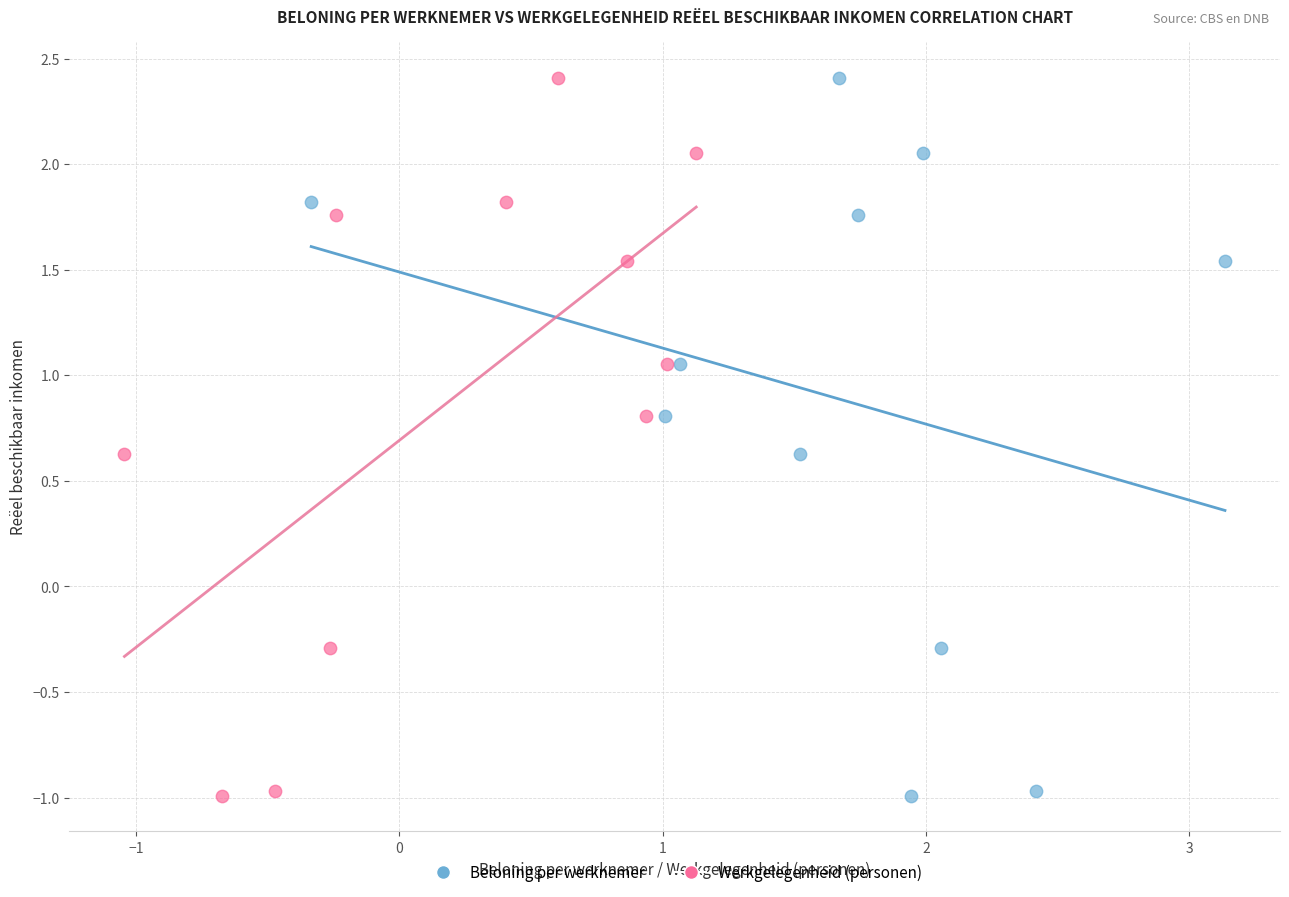

What are all the series names shown in the legend?

Beloning per werknemer, Werkgelegenheid (personen)